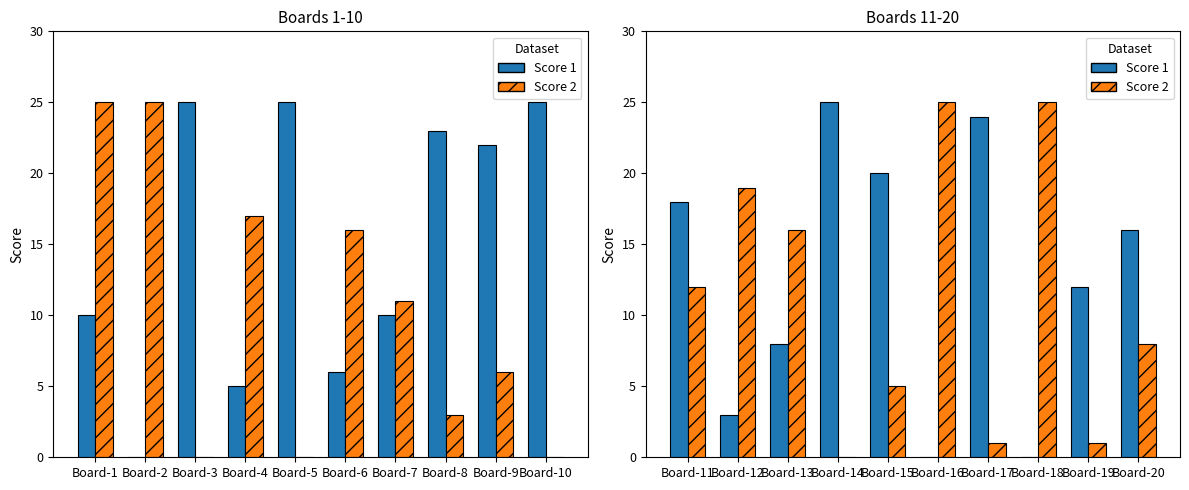

How many series are shown in this chart?

2